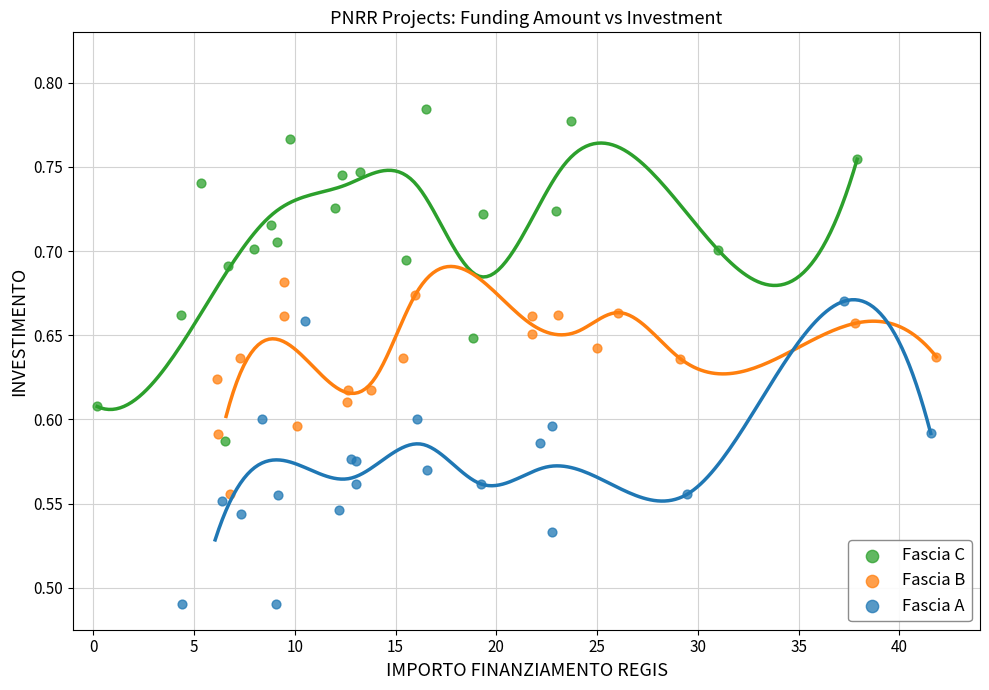

Which series reaches the minimum Y coordinate?

Fascia A